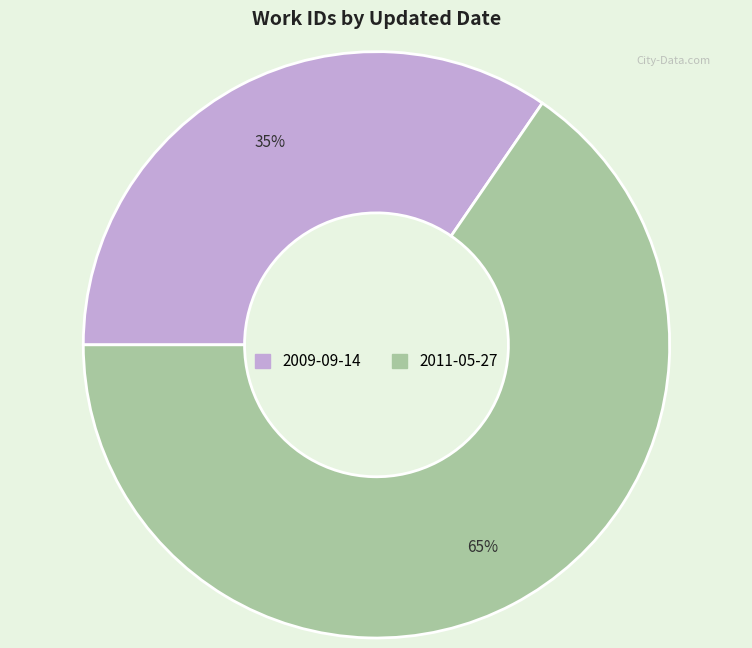

Rank the categories by value from highest to lowest.

2011-05-27, 2009-09-14